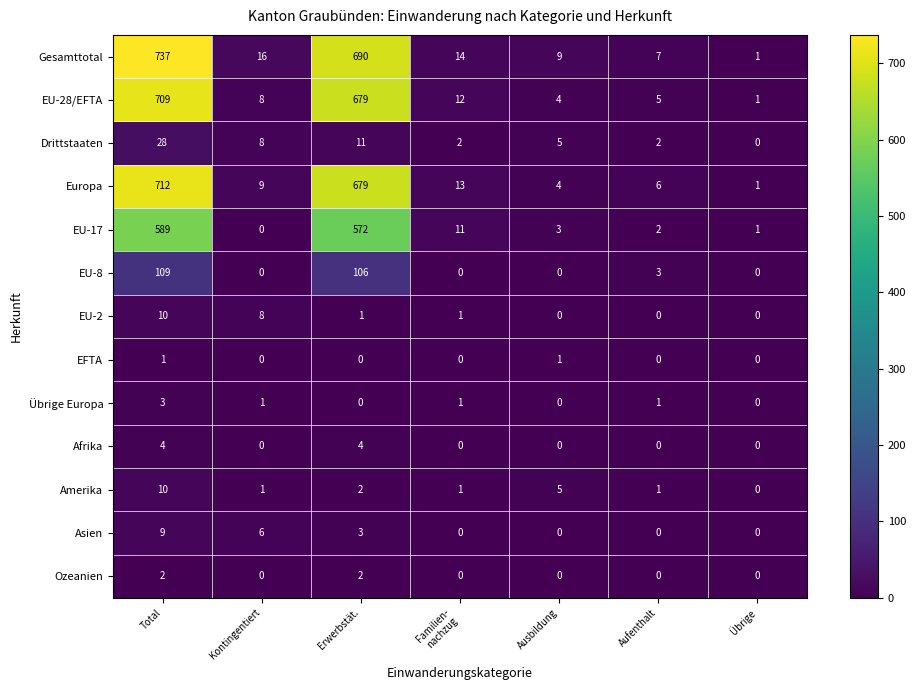

Which series changed the most between Total and Ausbildung?

Gesamttotal